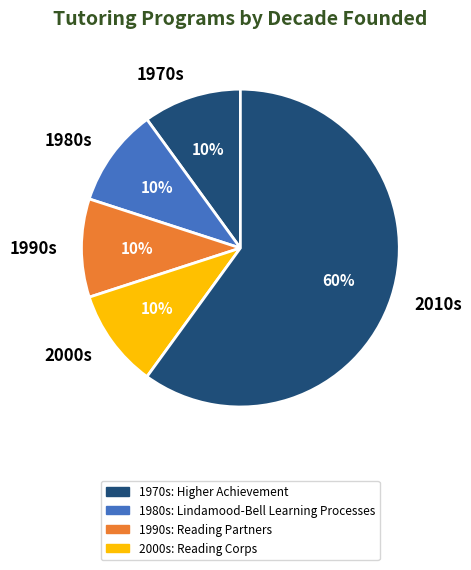

What is the largest slice in the pie chart?

2010s